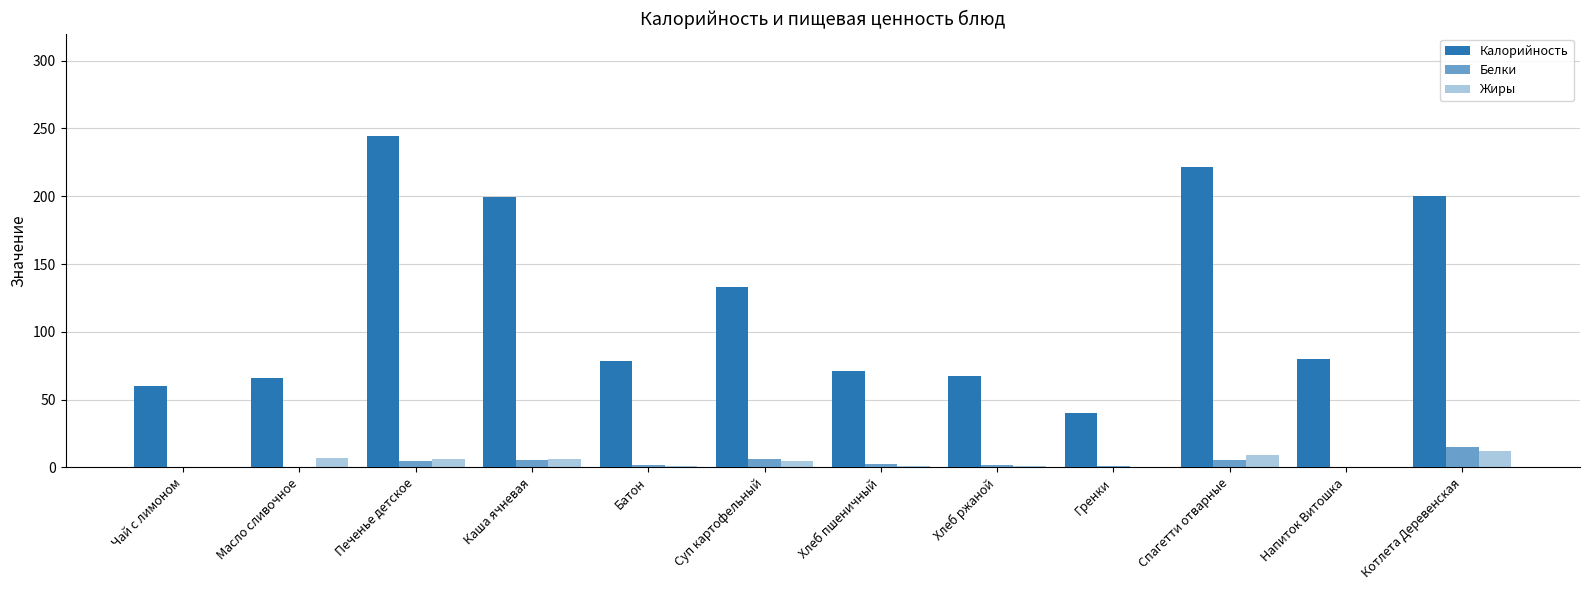

At Чай с лимоном, list the series in order from smallest to largest.

Жиры, Белки, Калорийность